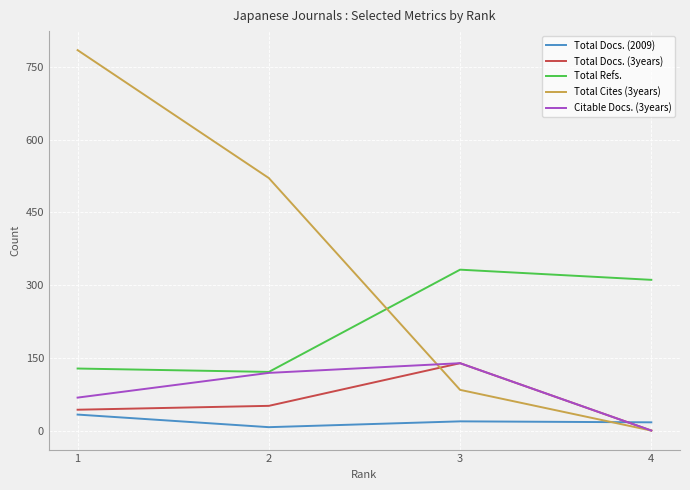

Count the number of categories in the chart.

4